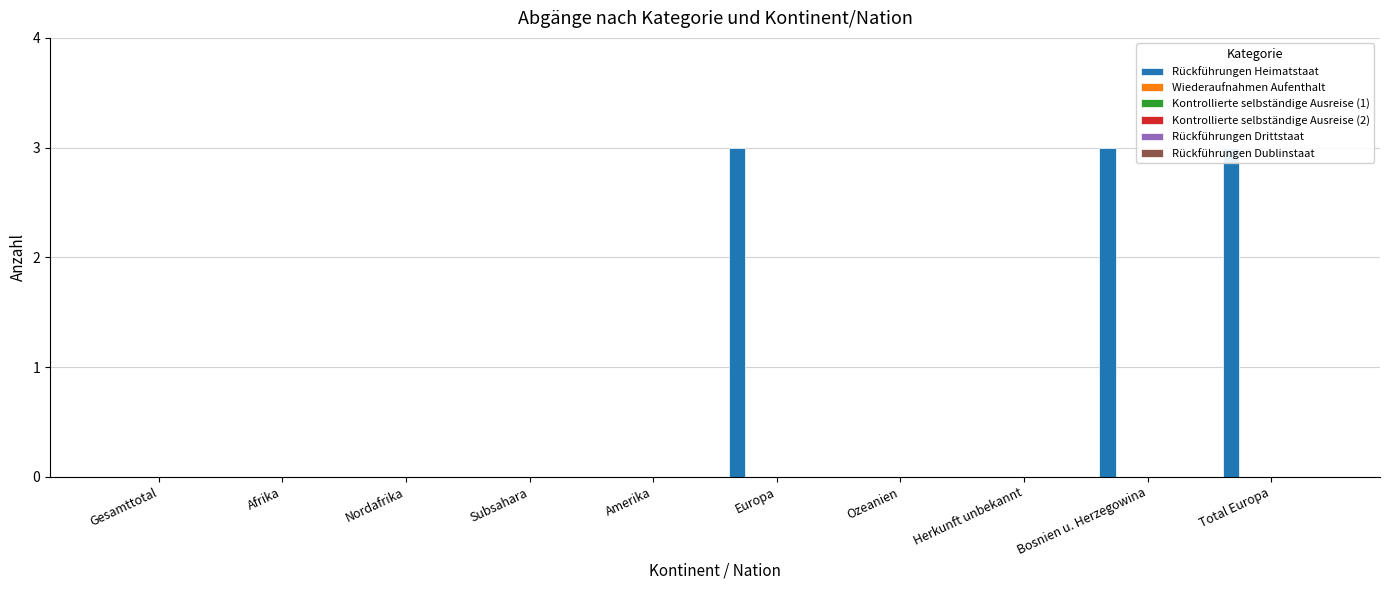

What are all the series names shown in the legend?

Rückführungen Heimatstaat, Wiederaufnahmen Aufenthalt, Kontrollierte selbständige Ausreise (1), Kontrollierte selbständige Ausreise (2), Rückführungen Drittstaat, Rückführungen Dublinstaat